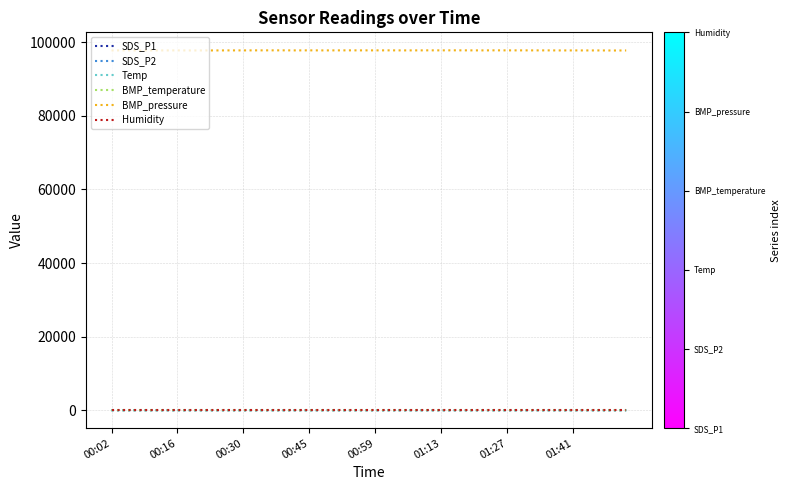

Which series has the widest spread of values?

BMP_pressure